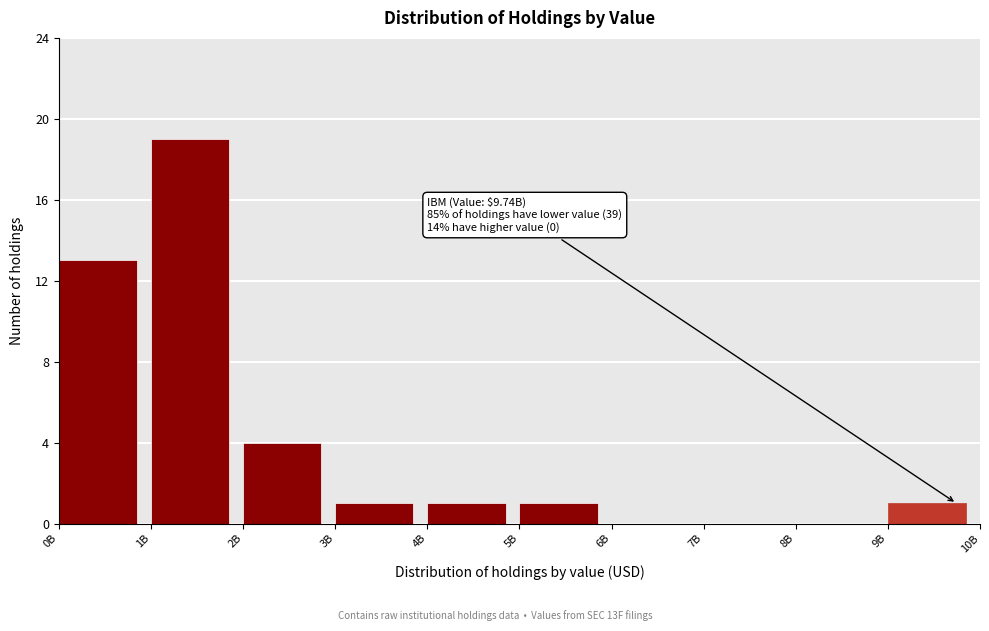

Reading left to right, extract all data points from this chart.

0B=13	1B=19	2B=4	3B=1	4B=1	5B=1	6B=0	7B=0	8B=0	9B=1